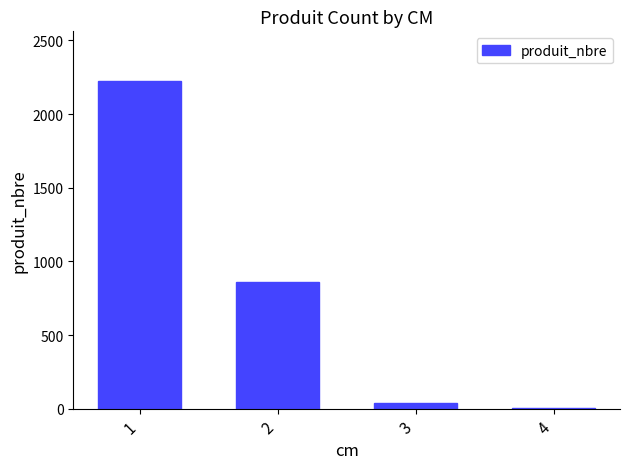

Approximately how many times larger is the value at 4 compared to 3?

0.2